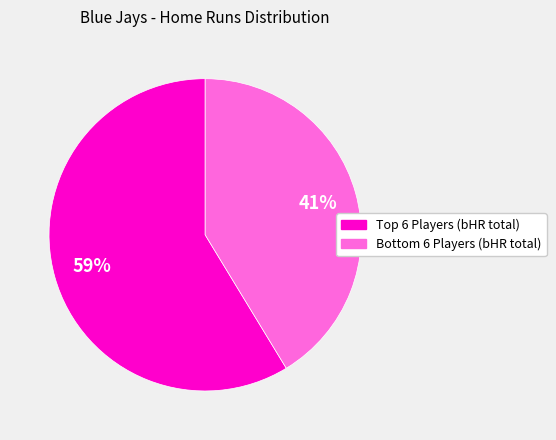

Is there a majority slice in this chart?

Yes